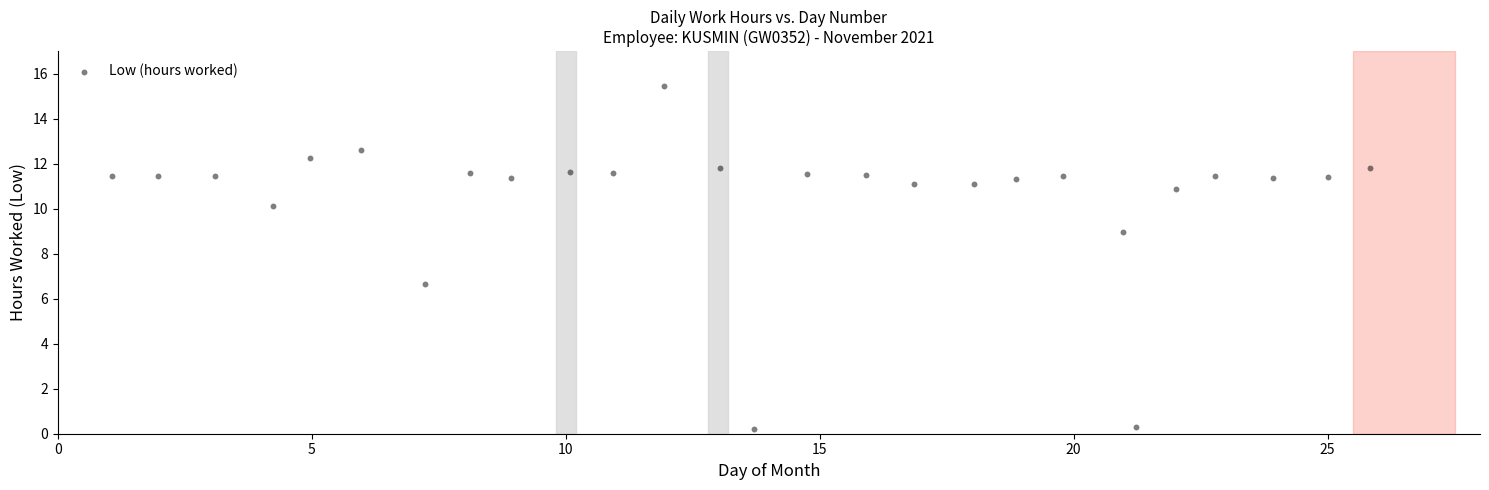

What Y value in the scatter plot is closest to 7?

6.6